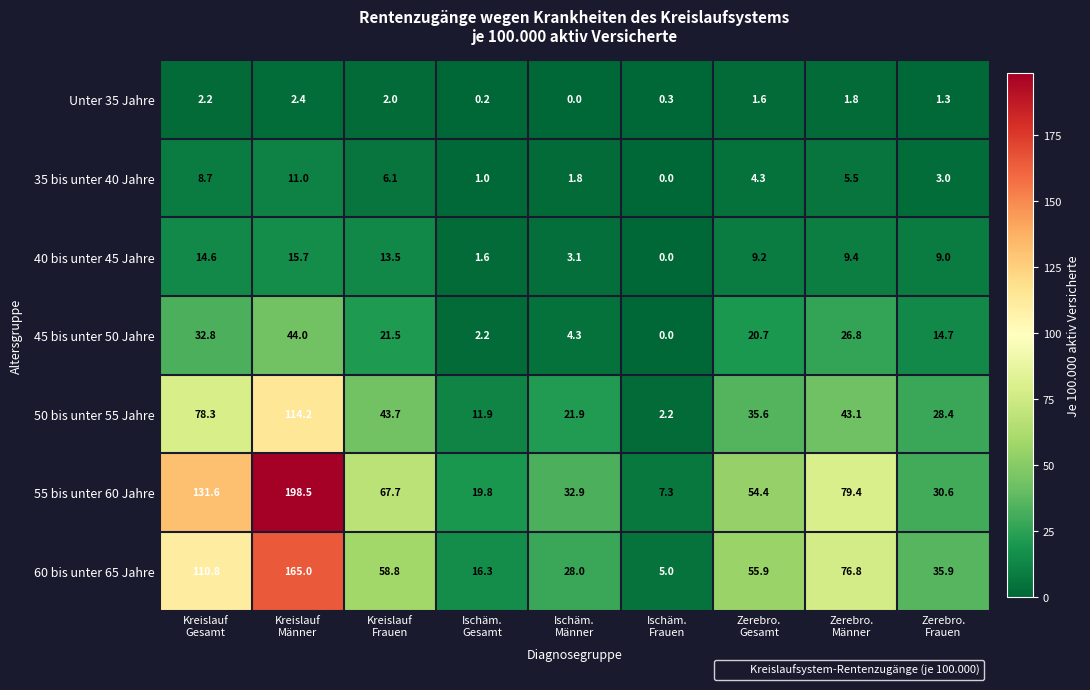

What is the difference between the second highest and second lowest values in the Unter 35 Jahre series?

2.0